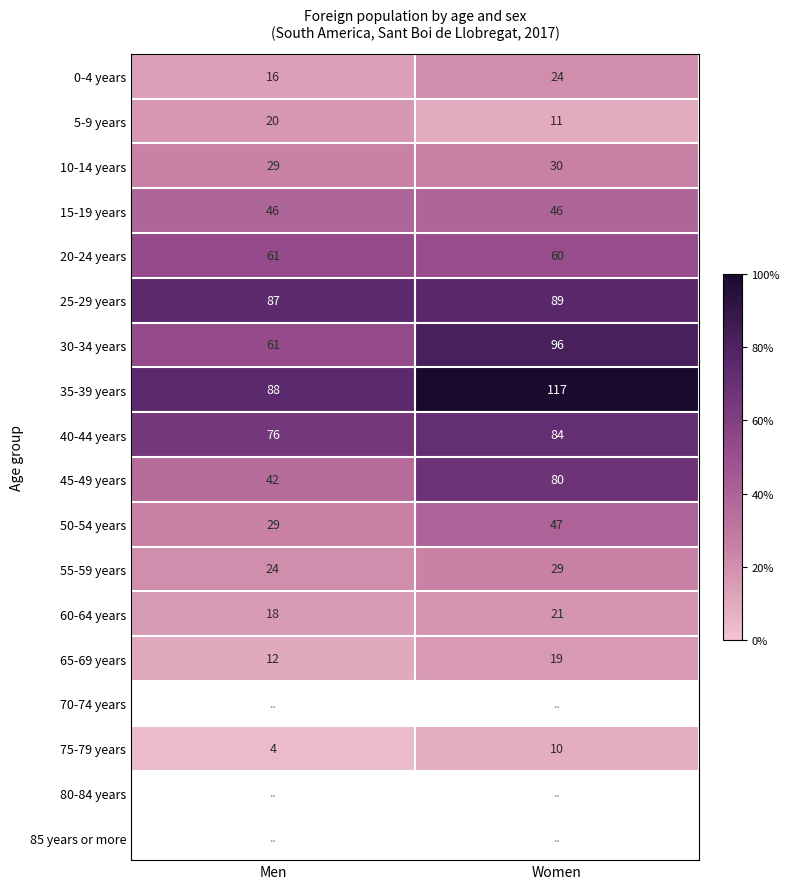

Where is 25-29 years nearest to the value 88?

Men